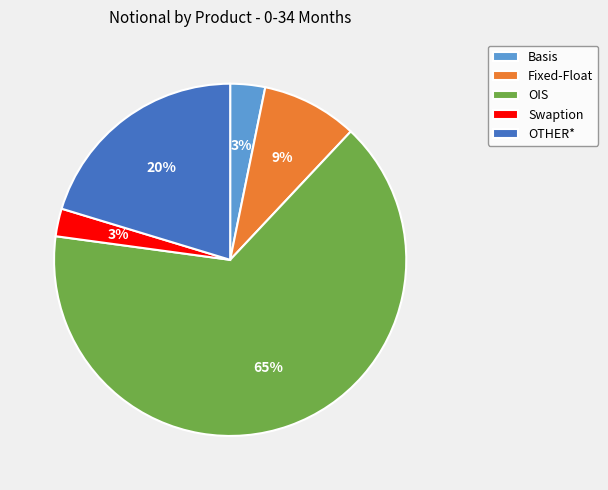

Which slice is the largest?

OIS